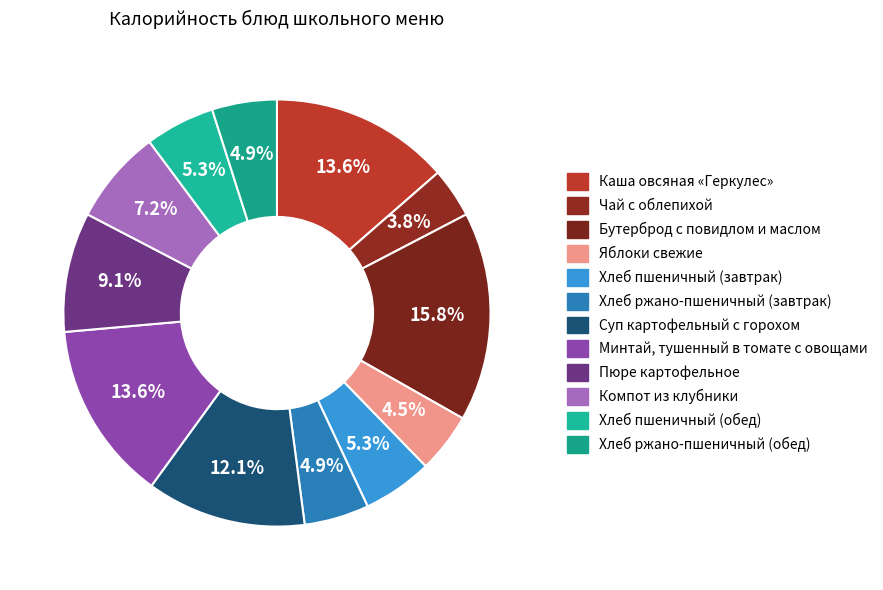

To the nearest percent, what percentage of the pie is Хлеб ржано-пшеничный (завтрак)?

5%